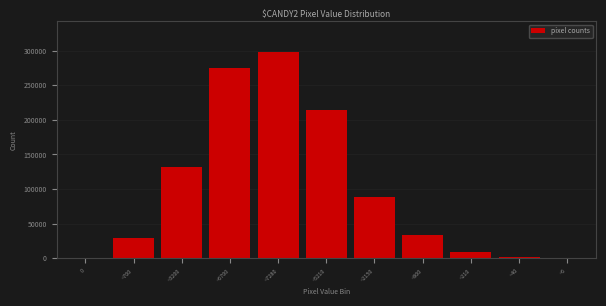

The chart shows a value of 297996 at ~7280. True or false?

True